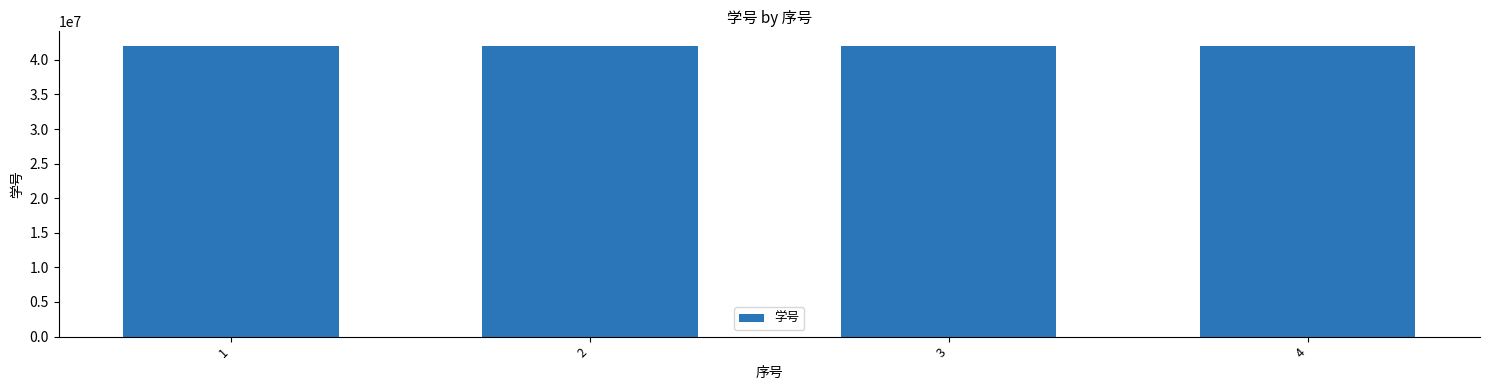

What is the sum of the values at 3 and 2?

84014179